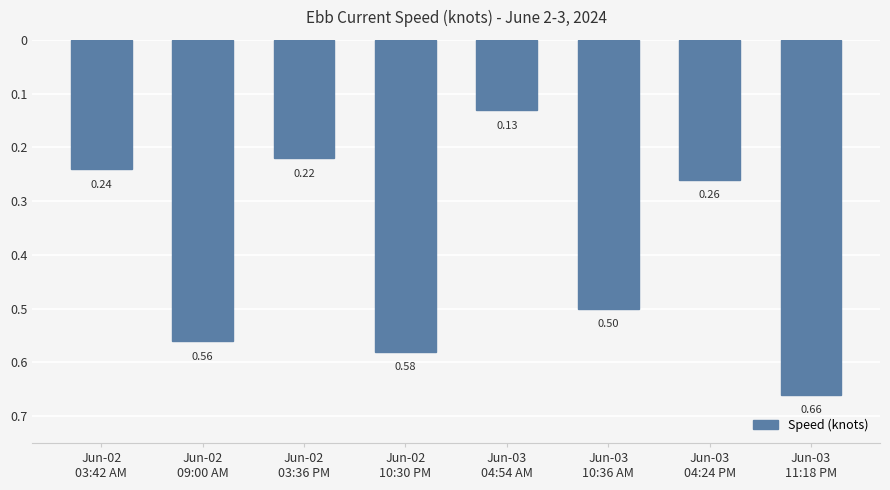

What is the label of the 7th bar from the right?

Jun-02
09:00 AM